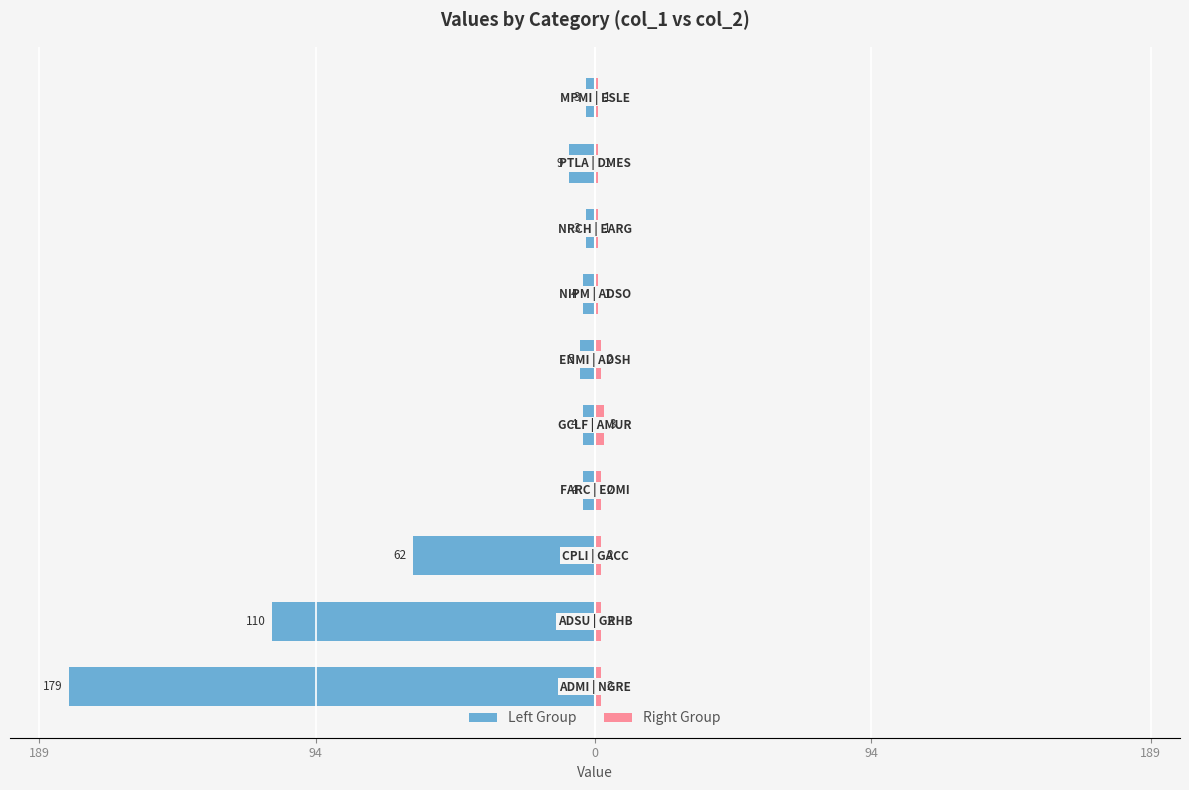

Is the value of Left Group at 8 greater than the value of Right Group at 94?

No